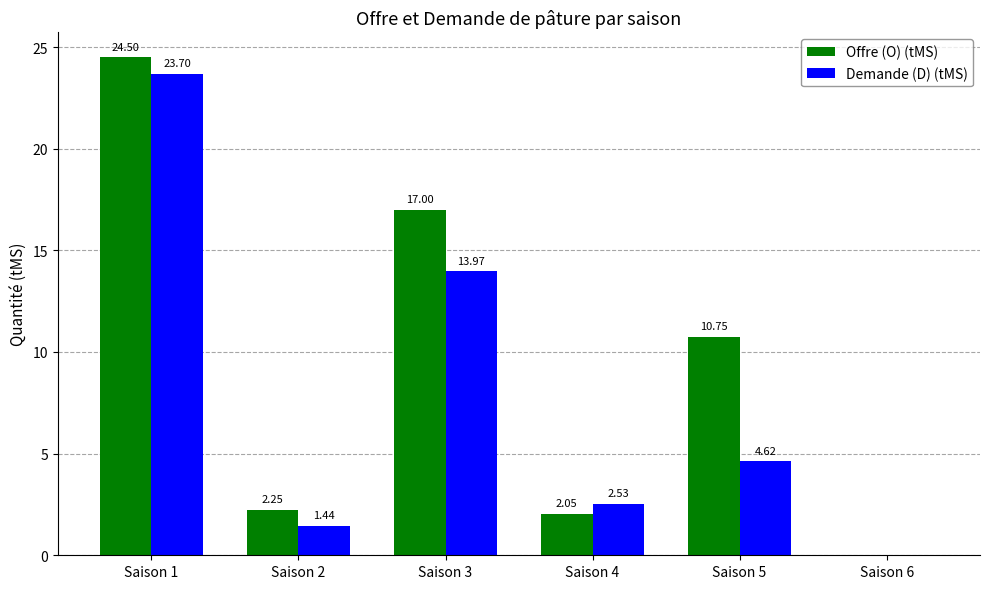

Which series has the largest total across all categories?

Offre (O) (tMS)